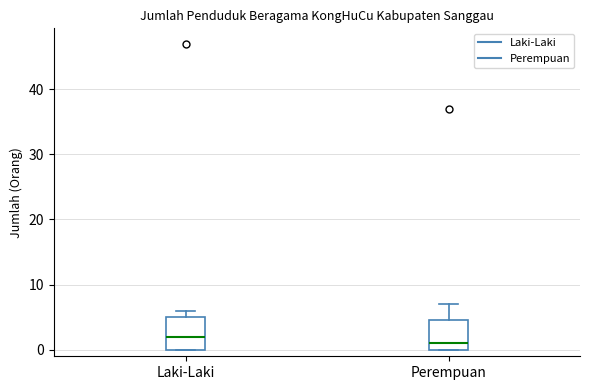

Reading left to right, transcribe this box plot: for each box, give where its median line is, the range the box spans, and where its two whiskers end, as read against the y-axis. The values are not printed on the chart, so give them approximately, as read against the axis.

Laki-Laki: median 2, box 0 to 5, whiskers 0 to 6
Perempuan: median 1, box 0 to 5, whiskers 0 to 7